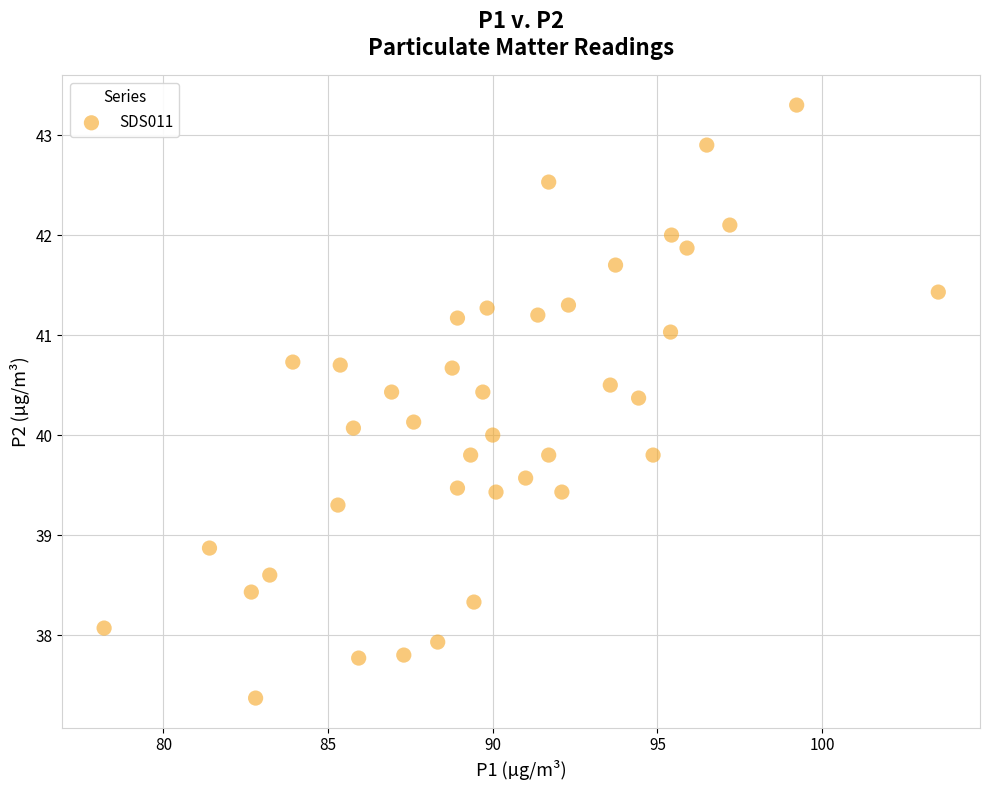

What is the range of X values (max minus min)?

25.3